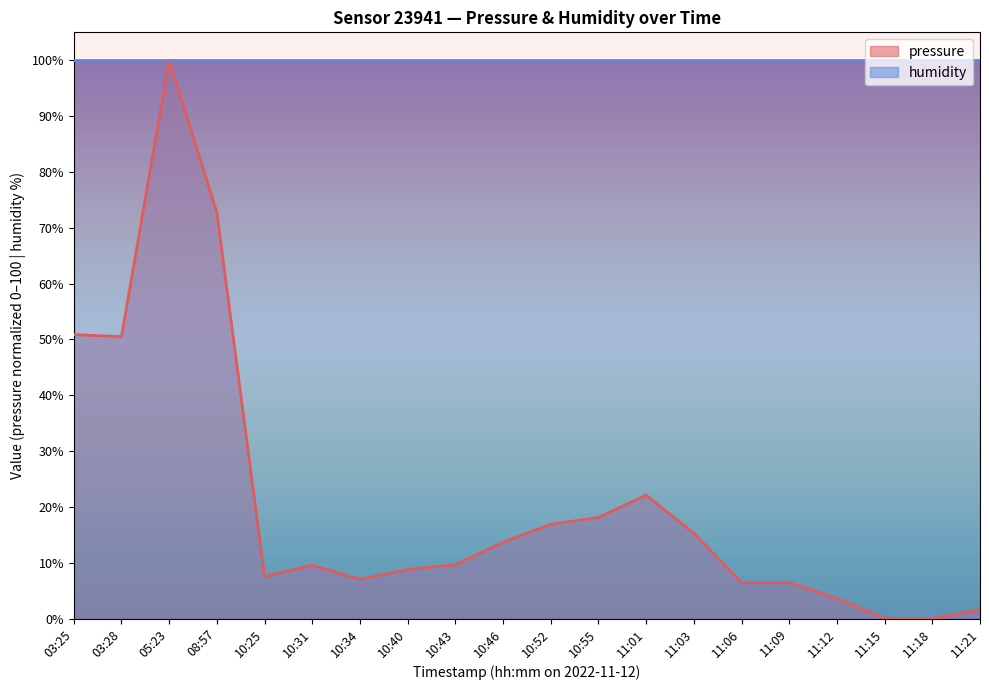

Is it true that the value at 05:23 is 100.0?

True